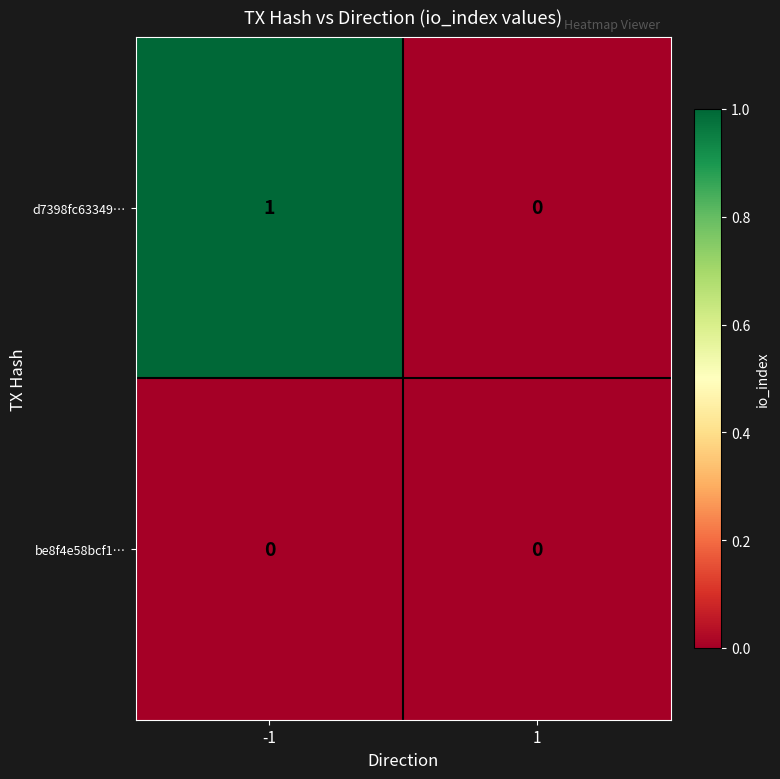

Is it true that d7398fc63349… equals -1 at 1?

False